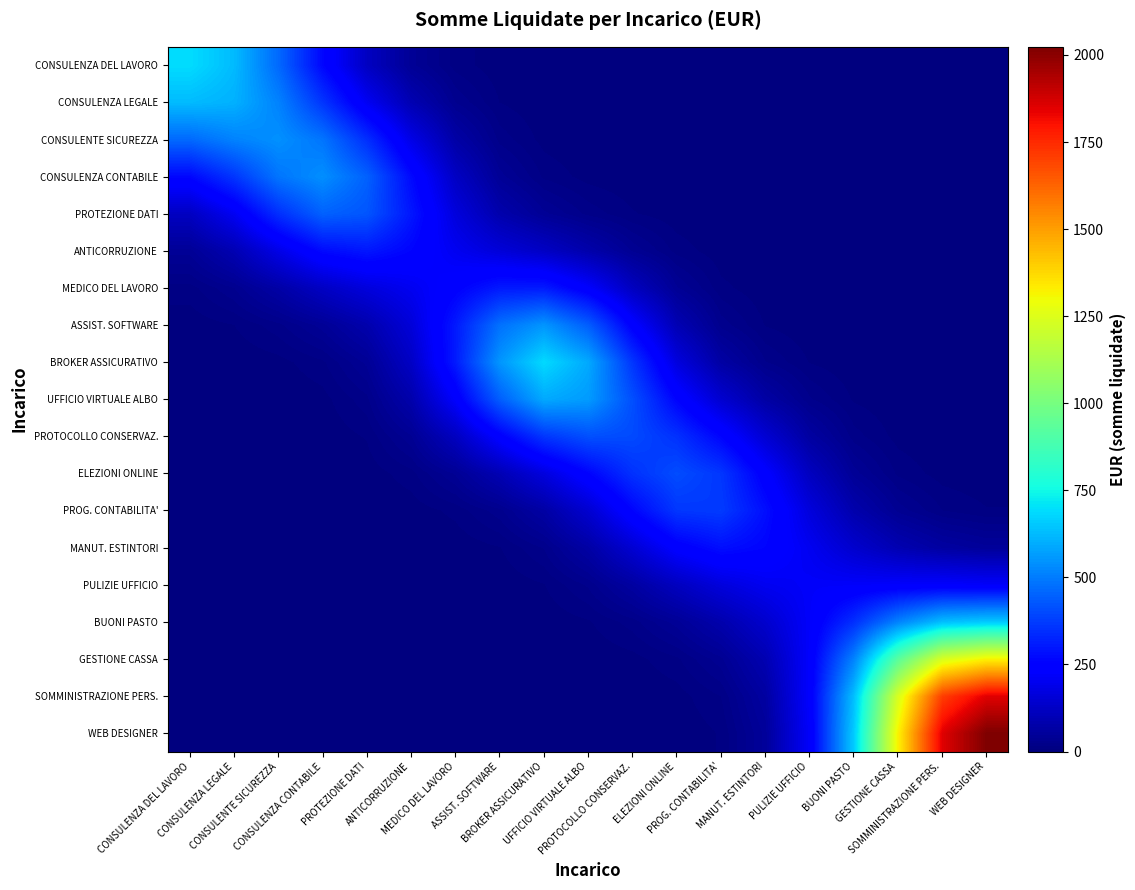

Reading left to right, transcribe all the data shown in this chart.

CONSULENZA DEL LAVORO: CONSULENZA DEL LAVORO=692.1	CONSULENZA LEGALE=625.5	CONSULENTE SICUREZZA=463.5	CONSULENZA CONTABILE=265.6	PROTEZIONE DATI=119.2	ANTICORRUZIONE=42.9	MEDICO DEL LAVORO=12.2	ASSIST. SOFTWARE=2.6	BROKER ASSICURATIVO=0.4	UFFICIO VIRTUALE ALBO=0.0	PROTOCOLLO CONSERVAZ.=0.0	ELEZIONI ONLINE=0.0	PROG. CONTABILITA'=0.0	MANUT. ESTINTORI=0.0	PULIZIE UFFICIO=0.0	BUONI PASTO=0.0	GESTIONE CASSA=0.0	SOMMINISTRAZIONE PERS.=0.0	WEB DESIGNER=0.0
CONSULENZA LEGALE: CONSULENZA DEL LAVORO=625.5	CONSULENZA LEGALE=606.4	CONSULENTE SICUREZZA=513.8	CONSULENZA CONTABILE=360.2	PROTEZIONE DATI=206.2	ANTICORRUZIONE=93.1	MEDICO DEL LAVORO=31.5	ASSIST. SOFTWARE=7.8	BROKER ASSICURATIVO=1.4	UFFICIO VIRTUALE ALBO=0.2	PROTOCOLLO CONSERVAZ.=0.0	ELEZIONI ONLINE=0.0	PROG. CONTABILITA'=0.0	MANUT. ESTINTORI=0.0	PULIZIE UFFICIO=0.0	BUONI PASTO=0.0	GESTIONE CASSA=0.0	SOMMINISTRAZIONE PERS.=0.0	WEB DESIGNER=0.0
CONSULENTE SICUREZZA: CONSULENZA DEL LAVORO=463.5	CONSULENZA LEGALE=513.8	CONSULENTE SICUREZZA=542.1	CONSULENZA CONTABILE=487.2	PROTEZIONE DATI=346.7	ANTICORRUZIONE=184.5	MEDICO DEL LAVORO=71.8	ASSIST. SOFTWARE=20.8	BROKER ASSICURATIVO=4.8	UFFICIO VIRTUALE ALBO=1.0	PROTOCOLLO CONSERVAZ.=0.2	ELEZIONI ONLINE=0.0	PROG. CONTABILITA'=0.0	MANUT. ESTINTORI=0.0	PULIZIE UFFICIO=0.0	BUONI PASTO=0.0	GESTIONE CASSA=0.0	SOMMINISTRAZIONE PERS.=0.0	WEB DESIGNER=0.0
CONSULENZA CONTABILE: CONSULENZA DEL LAVORO=265.6	CONSULENZA LEGALE=360.2	CONSULENTE SICUREZZA=487.2	CONSULENZA CONTABILE=539.3	PROTEZIONE DATI=448.2	ANTICORRUZIONE=272.2	MEDICO DEL LAVORO=122.9	ASSIST. SOFTWARE=43.9	BROKER ASSICURATIVO=14.0	UFFICIO VIRTUALE ALBO=4.6	PROTOCOLLO CONSERVAZ.=1.5	ELEZIONI ONLINE=0.4	PROG. CONTABILITA'=0.1	MANUT. ESTINTORI=0.0	PULIZIE UFFICIO=0.0	BUONI PASTO=0.0	GESTIONE CASSA=0.0	SOMMINISTRAZIONE PERS.=0.0	WEB DESIGNER=0.0
PROTEZIONE DATI: CONSULENZA DEL LAVORO=119.2	CONSULENZA LEGALE=206.2	CONSULENTE SICUREZZA=346.7	CONSULENZA CONTABILE=448.2	PROTEZIONE DATI=424.5	ANTICORRUZIONE=299.0	MEDICO DEL LAVORO=166.7	ASSIST. SOFTWARE=83.1	BROKER ASSICURATIVO=42.2	UFFICIO VIRTUALE ALBO=21.1	PROTOCOLLO CONSERVAZ.=8.8	ELEZIONI ONLINE=2.7	PROG. CONTABILITA'=0.6	MANUT. ESTINTORI=0.1	PULIZIE UFFICIO=0.0	BUONI PASTO=0.0	GESTIONE CASSA=0.0	SOMMINISTRAZIONE PERS.=0.0	WEB DESIGNER=0.0
ANTICORRUZIONE: CONSULENZA DEL LAVORO=42.9	CONSULENZA LEGALE=93.1	CONSULENTE SICUREZZA=184.5	CONSULENZA CONTABILE=272.2	PROTEZIONE DATI=299.0	ANTICORRUZIONE=259.9	MEDICO DEL LAVORO=202.1	ASSIST. SOFTWARE=160.1	BROKER ASSICURATIVO=124.9	UFFICIO VIRTUALE ALBO=81.0	PROTOCOLLO CONSERVAZ.=38.4	ELEZIONI ONLINE=12.6	PROG. CONTABILITA'=2.8	MANUT. ESTINTORI=0.5	PULIZIE UFFICIO=0.1	BUONI PASTO=0.0	GESTIONE CASSA=0.0	SOMMINISTRAZIONE PERS.=0.0	WEB DESIGNER=0.0
MEDICO DEL LAVORO: CONSULENZA DEL LAVORO=12.2	CONSULENZA LEGALE=31.5	CONSULENTE SICUREZZA=71.8	CONSULENZA CONTABILE=122.9	PROTEZIONE DATI=166.7	ANTICORRUZIONE=202.1	MEDICO DEL LAVORO=249.6	ASSIST. SOFTWARE=303.9	BROKER ASSICURATIVO=307.3	UFFICIO VIRTUALE ALBO=227.0	PROTOCOLLO CONSERVAZ.=116.2	ELEZIONI ONLINE=41.0	PROG. CONTABILITA'=10.3	MANUT. ESTINTORI=2.0	PULIZIE UFFICIO=0.3	BUONI PASTO=0.0	GESTIONE CASSA=0.0	SOMMINISTRAZIONE PERS.=0.0	WEB DESIGNER=0.0
ASSIST. SOFTWARE: CONSULENZA DEL LAVORO=2.6	CONSULENZA LEGALE=7.8	CONSULENTE SICUREZZA=20.8	CONSULENZA CONTABILE=43.9	PROTEZIONE DATI=83.1	ANTICORRUZIONE=160.1	MEDICO DEL LAVORO=303.9	ASSIST. SOFTWARE=479.2	BROKER ASSICURATIVO=552.1	UFFICIO VIRTUALE ALBO=440.9	PROTOCOLLO CONSERVAZ.=242.8	ELEZIONI ONLINE=95.1	PROG. CONTABILITA'=28.6	MANUT. ESTINTORI=7.4	PULIZIE UFFICIO=1.7	BUONI PASTO=0.3	GESTIONE CASSA=0.0	SOMMINISTRAZIONE PERS.=0.0	WEB DESIGNER=0.0
BROKER ASSICURATIVO: CONSULENZA DEL LAVORO=0.4	CONSULENZA LEGALE=1.4	CONSULENTE SICUREZZA=4.8	CONSULENZA CONTABILE=14.0	PROTEZIONE DATI=42.2	ANTICORRUZIONE=124.9	MEDICO DEL LAVORO=307.3	ASSIST. SOFTWARE=552.1	BROKER ASSICURATIVO=687.7	UFFICIO VIRTUALE ALBO=590.6	PROTOCOLLO CONSERVAZ.=360.9	ELEZIONI ONLINE=169.4	PROG. CONTABILITA'=67.9	MANUT. ESTINTORI=24.4	PULIZIE UFFICIO=7.4	BUONI PASTO=1.7	GESTIONE CASSA=0.3	SOMMINISTRAZIONE PERS.=0.0	WEB DESIGNER=0.0
UFFICIO VIRTUALE ALBO: CONSULENZA DEL LAVORO=0.0	CONSULENZA LEGALE=0.2	CONSULENTE SICUREZZA=1.0	CONSULENZA CONTABILE=4.6	PROTEZIONE DATI=21.1	ANTICORRUZIONE=81.0	MEDICO DEL LAVORO=227.0	ASSIST. SOFTWARE=440.9	BROKER ASSICURATIVO=590.6	UFFICIO VIRTUALE ALBO=562.9	PROTOCOLLO CONSERVAZ.=412.1	ELEZIONI ONLINE=257.7	PROG. CONTABILITA'=144.7	MANUT. ESTINTORI=68.7	PULIZIE UFFICIO=25.2	BUONI PASTO=6.8	GESTIONE CASSA=1.4	SOMMINISTRAZIONE PERS.=0.2	WEB DESIGNER=0.0
PROTOCOLLO CONSERVAZ.: CONSULENZA DEL LAVORO=0.0	CONSULENZA LEGALE=0.0	CONSULENTE SICUREZZA=0.2	CONSULENZA CONTABILE=1.5	PROTEZIONE DATI=8.8	ANTICORRUZIONE=38.4	MEDICO DEL LAVORO=116.2	ASSIST. SOFTWARE=242.8	BROKER ASSICURATIVO=360.9	UFFICIO VIRTUALE ALBO=412.1	PROTOCOLLO CONSERVAZ.=401.8	ELEZIONI ONLINE=351.9	PROG. CONTABILITA'=260.5	MANUT. ESTINTORI=149.1	PULIZIE UFFICIO=62.9	BUONI PASTO=19.6	GESTIONE CASSA=4.7	SOMMINISTRAZIONE PERS.=1.0	WEB DESIGNER=0.2
ELEZIONI ONLINE: CONSULENZA DEL LAVORO=0.0	CONSULENZA LEGALE=0.0	CONSULENTE SICUREZZA=0.0	CONSULENZA CONTABILE=0.4	PROTEZIONE DATI=2.7	ANTICORRUZIONE=12.6	MEDICO DEL LAVORO=41.0	ASSIST. SOFTWARE=95.1	BROKER ASSICURATIVO=169.4	UFFICIO VIRTUALE ALBO=257.7	PROTOCOLLO CONSERVAZ.=351.9	ELEZIONI ONLINE=406.2	PROG. CONTABILITA'=362.6	MANUT. ESTINTORI=238.5	PULIZIE UFFICIO=116.0	BUONI PASTO=44.0	GESTIONE CASSA=14.0	SOMMINISTRAZIONE PERS.=4.1	WEB DESIGNER=1.3
PROG. CONTABILITA': CONSULENZA DEL LAVORO=0.0	CONSULENZA LEGALE=0.0	CONSULENTE SICUREZZA=0.0	CONSULENZA CONTABILE=0.1	PROTEZIONE DATI=0.6	ANTICORRUZIONE=2.8	MEDICO DEL LAVORO=10.3	ASSIST. SOFTWARE=28.6	BROKER ASSICURATIVO=67.9	UFFICIO VIRTUALE ALBO=144.7	PROTOCOLLO CONSERVAZ.=260.5	ELEZIONI ONLINE=362.6	PROG. CONTABILITA'=372.0	MANUT. ESTINTORI=282.2	PULIZIE UFFICIO=166.8	BUONI PASTO=83.1	GESTIONE CASSA=36.9	SOMMINISTRAZIONE PERS.=16.0	WEB DESIGNER=8.7
MANUT. ESTINTORI: CONSULENZA DEL LAVORO=0.0	CONSULENZA LEGALE=0.0	CONSULENTE SICUREZZA=0.0	CONSULENZA CONTABILE=0.0	PROTEZIONE DATI=0.1	ANTICORRUZIONE=0.5	MEDICO DEL LAVORO=2.0	ASSIST. SOFTWARE=7.4	BROKER ASSICURATIVO=24.4	UFFICIO VIRTUALE ALBO=68.7	PROTOCOLLO CONSERVAZ.=149.1	ELEZIONI ONLINE=238.5	PROG. CONTABILITA'=282.2	MANUT. ESTINTORI=260.2	PULIZIE UFFICIO=202.0	BUONI PASTO=139.7	GESTIONE CASSA=91.4	SOMMINISTRAZIONE PERS.=63.0	WEB DESIGNER=50.2
PULIZIE UFFICIO: CONSULENZA DEL LAVORO=0.0	CONSULENZA LEGALE=0.0	CONSULENTE SICUREZZA=0.0	CONSULENZA CONTABILE=0.0	PROTEZIONE DATI=0.0	ANTICORRUZIONE=0.1	MEDICO DEL LAVORO=0.3	ASSIST. SOFTWARE=1.7	BROKER ASSICURATIVO=7.4	UFFICIO VIRTUALE ALBO=25.2	PROTOCOLLO CONSERVAZ.=62.9	ELEZIONI ONLINE=116.0	PROG. CONTABILITA'=166.8	MANUT. ESTINTORI=202.0	PULIZIE UFFICIO=217.7	BUONI PASTO=220.5	GESTIONE CASSA=225.5	SOMMINISTRAZIONE PERS.=227.7	WEB DESIGNER=219.3
BUONI PASTO: CONSULENZA DEL LAVORO=0.0	CONSULENZA LEGALE=0.0	CONSULENTE SICUREZZA=0.0	CONSULENZA CONTABILE=0.0	PROTEZIONE DATI=0.0	ANTICORRUZIONE=0.0	MEDICO DEL LAVORO=0.0	ASSIST. SOFTWARE=0.3	BROKER ASSICURATIVO=1.7	UFFICIO VIRTUALE ALBO=6.8	PROTOCOLLO CONSERVAZ.=19.6	ELEZIONI ONLINE=44.0	PROG. CONTABILITA'=83.1	MANUT. ESTINTORI=139.7	PULIZIE UFFICIO=220.5	BUONI PASTO=347.5	GESTIONE CASSA=515.0	SOMMINISTRAZIONE PERS.=634.0	WEB DESIGNER=657.2
GESTIONE CASSA: CONSULENZA DEL LAVORO=0.0	CONSULENZA LEGALE=0.0	CONSULENTE SICUREZZA=0.0	CONSULENZA CONTABILE=0.0	PROTEZIONE DATI=0.0	ANTICORRUZIONE=0.0	MEDICO DEL LAVORO=0.0	ASSIST. SOFTWARE=0.0	BROKER ASSICURATIVO=0.3	UFFICIO VIRTUALE ALBO=1.4	PROTOCOLLO CONSERVAZ.=4.7	ELEZIONI ONLINE=14.0	PROG. CONTABILITA'=36.9	MANUT. ESTINTORI=91.4	PULIZIE UFFICIO=225.5	BUONI PASTO=515.0	GESTIONE CASSA=929.0	SOMMINISTRAZIONE PERS.=1238.6	WEB DESIGNER=1321.6
SOMMINISTRAZIONE PERS.: CONSULENZA DEL LAVORO=0.0	CONSULENZA LEGALE=0.0	CONSULENTE SICUREZZA=0.0	CONSULENZA CONTABILE=0.0	PROTEZIONE DATI=0.0	ANTICORRUZIONE=0.0	MEDICO DEL LAVORO=0.0	ASSIST. SOFTWARE=0.0	BROKER ASSICURATIVO=0.0	UFFICIO VIRTUALE ALBO=0.2	PROTOCOLLO CONSERVAZ.=1.0	ELEZIONI ONLINE=4.1	PROG. CONTABILITA'=16.0	MANUT. ESTINTORI=63.0	PULIZIE UFFICIO=227.7	BUONI PASTO=634.0	GESTIONE CASSA=1238.6	SOMMINISTRAZIONE PERS.=1707.1	WEB DESIGNER=1849.7
WEB DESIGNER: CONSULENZA DEL LAVORO=0.0	CONSULENZA LEGALE=0.0	CONSULENTE SICUREZZA=0.0	CONSULENZA CONTABILE=0.0	PROTEZIONE DATI=0.0	ANTICORRUZIONE=0.0	MEDICO DEL LAVORO=0.0	ASSIST. SOFTWARE=0.0	BROKER ASSICURATIVO=0.0	UFFICIO VIRTUALE ALBO=0.0	PROTOCOLLO CONSERVAZ.=0.2	ELEZIONI ONLINE=1.3	PROG. CONTABILITA'=8.7	MANUT. ESTINTORI=50.2	PULIZIE UFFICIO=219.3	BUONI PASTO=657.2	GESTIONE CASSA=1321.6	SOMMINISTRAZIONE PERS.=1849.7	WEB DESIGNER=2023.4